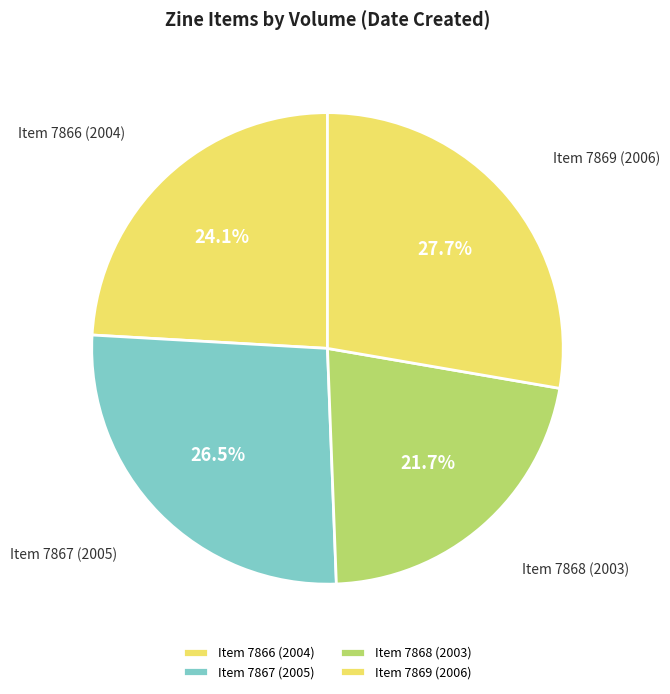

Combined, what portion of the pie is Item 7868 (2003) and Item 7866 (2004)?

45.8%